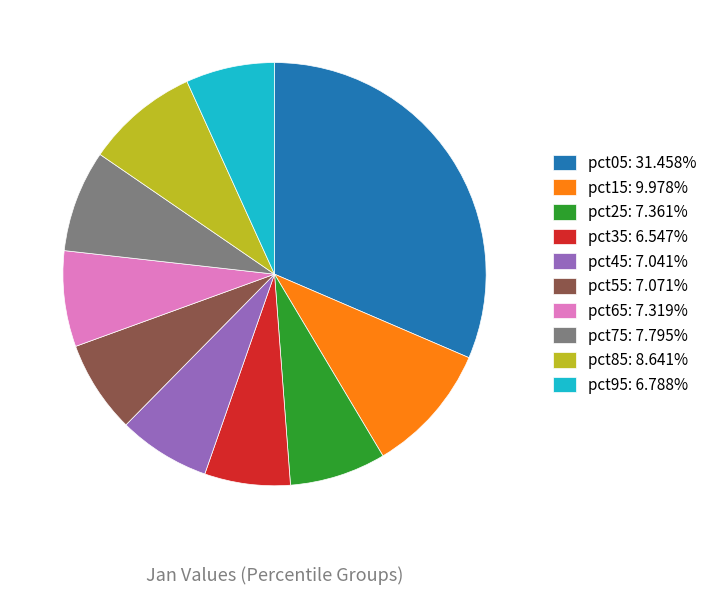

What is the largest slice in the pie chart?

pct05